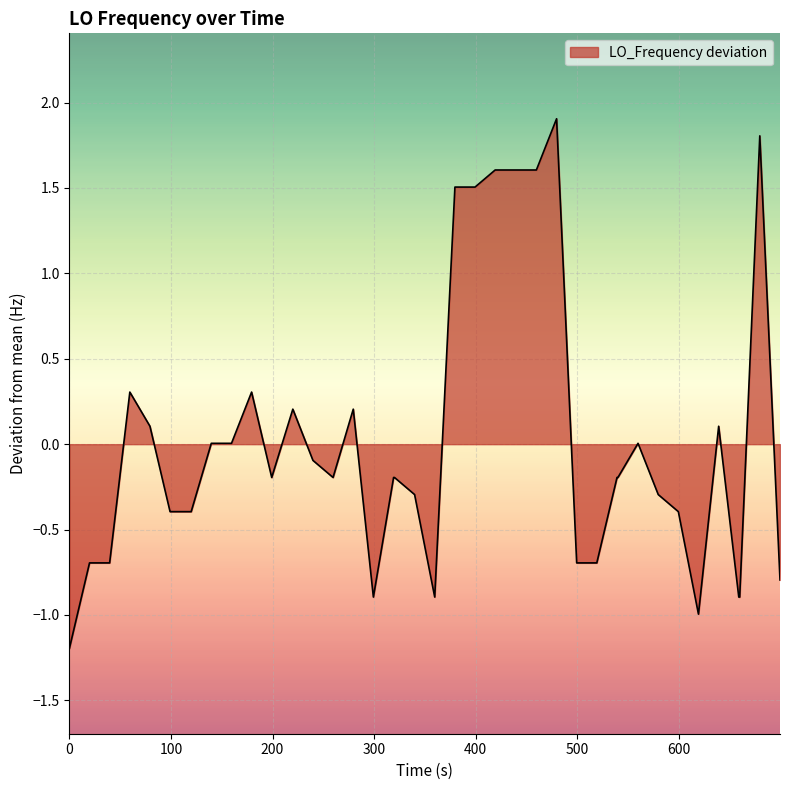

What is the greatest value displayed?

1.9